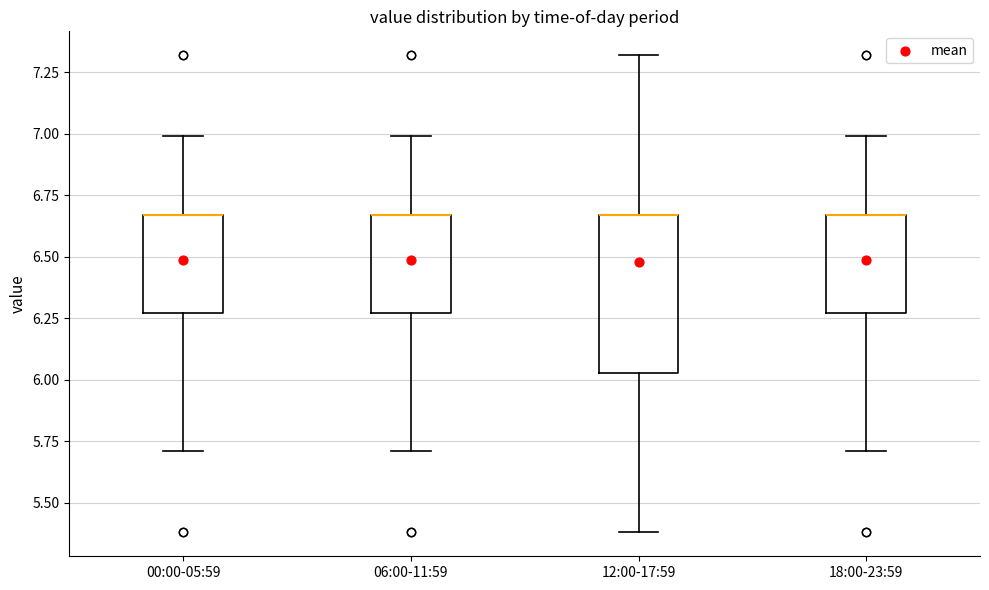

Reading left to right, transcribe this box plot: for each box, give where its median line is, the range the box spans, and where its two whiskers end, as read against the y-axis. The values are not printed on the chart, so give them approximately, as read against the axis.

00:00-05:59: median 6.65 (drawn on the box's upper edge), box 6.25 to 6.65, whiskers 5.70 to 7.00
06:00-11:59: median 6.65 (drawn on the box's upper edge), box 6.25 to 6.65, whiskers 5.70 to 7.00
12:00-17:59: median 6.65 (drawn on the box's upper edge), box 6.05 to 6.65, whiskers 5.40 to 7.30
18:00-23:59: median 6.65 (drawn on the box's upper edge), box 6.25 to 6.65, whiskers 5.70 to 7.00